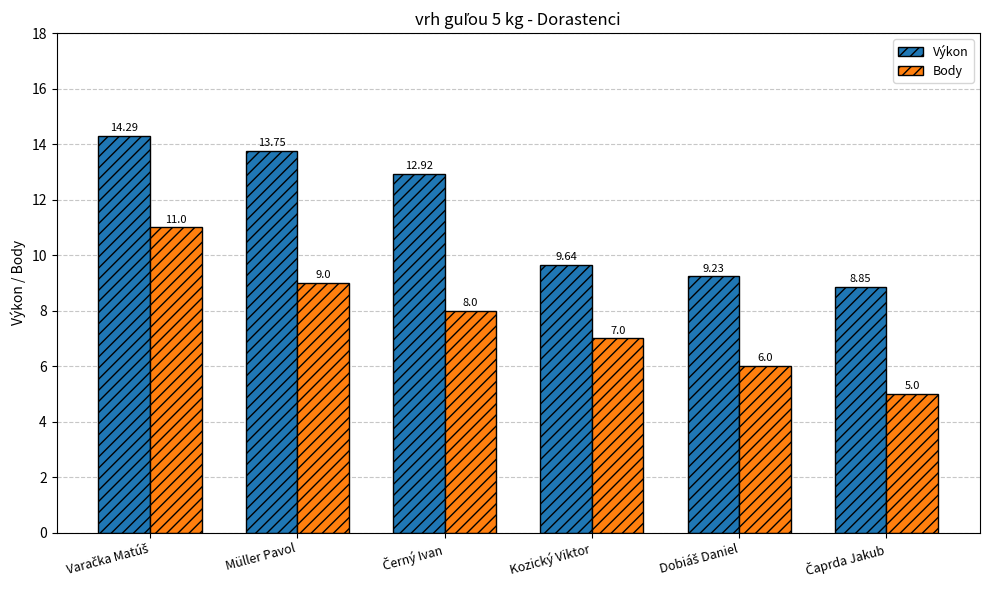

Does the chart contain any negative values?

No